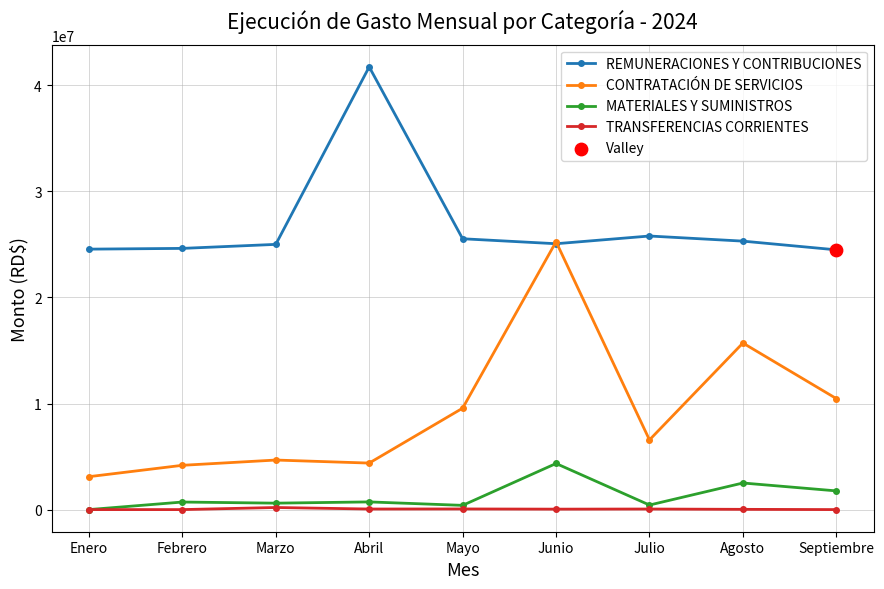

What is the value of the CONTRATACIÓN DE SERVICIOS point at the 8th from the left?

15702970.1